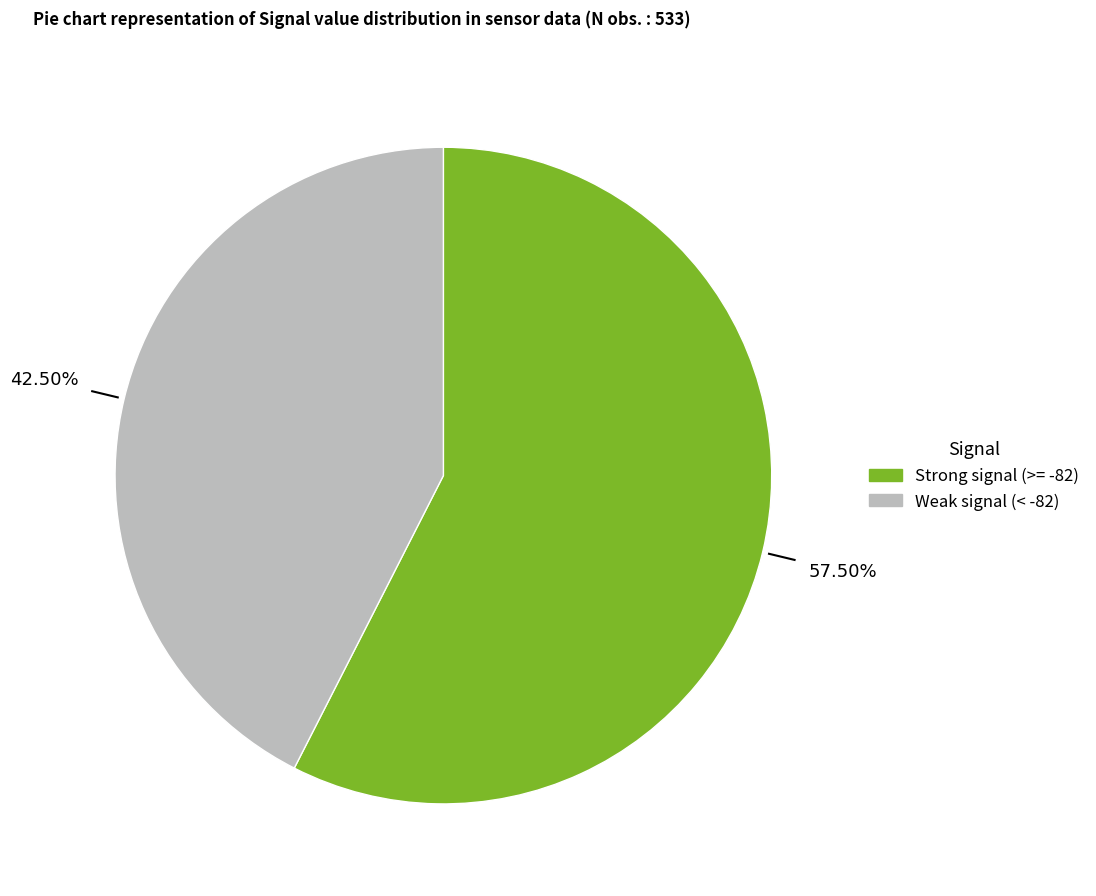

Is there a majority slice in this chart?

Yes